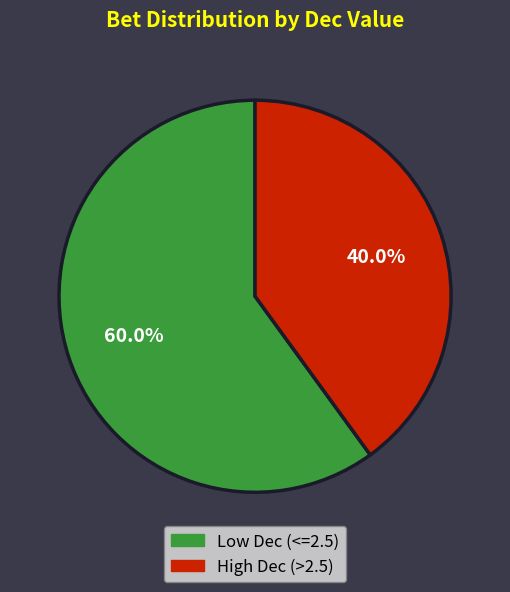

Is there a majority slice in this chart?

Yes